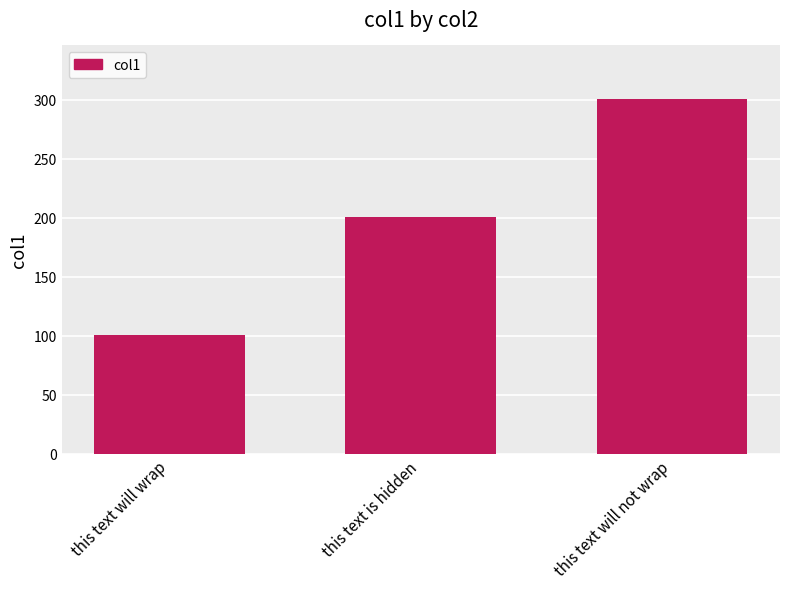

List the labels in order of value, smallest first.

this text will wrap, this text is hidden, this text will not wrap